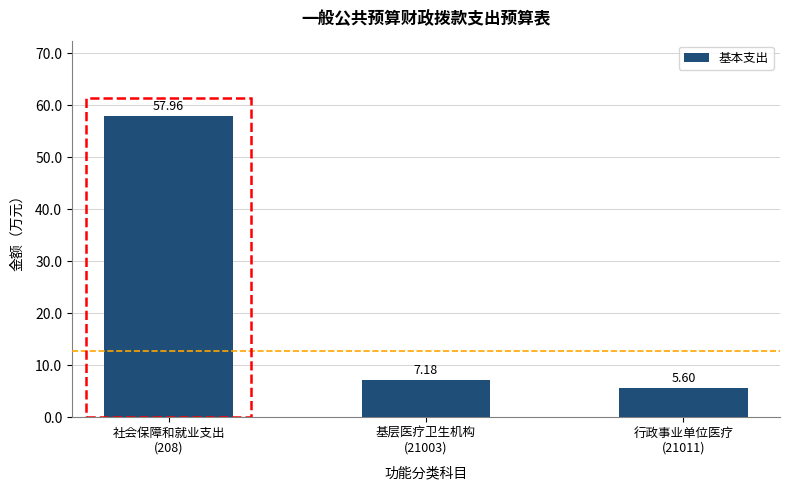

What is the sum of the values at 基层医疗卫生机构
(21003) and 行政事业单位医疗
(21011)?

12.8